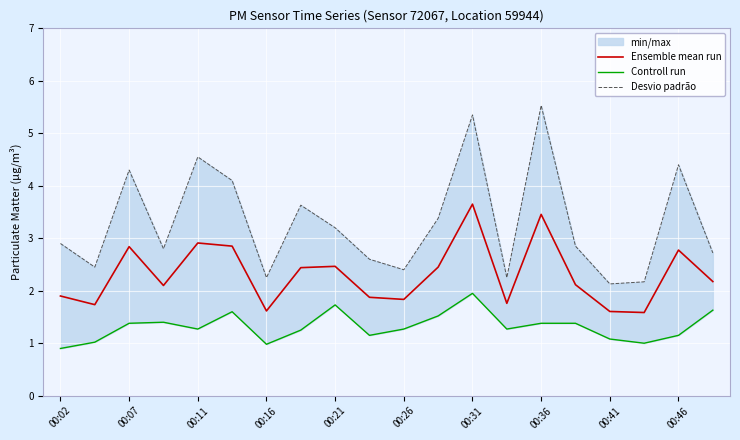

What is the approximate value of Desvio padrão at 19?

2.7